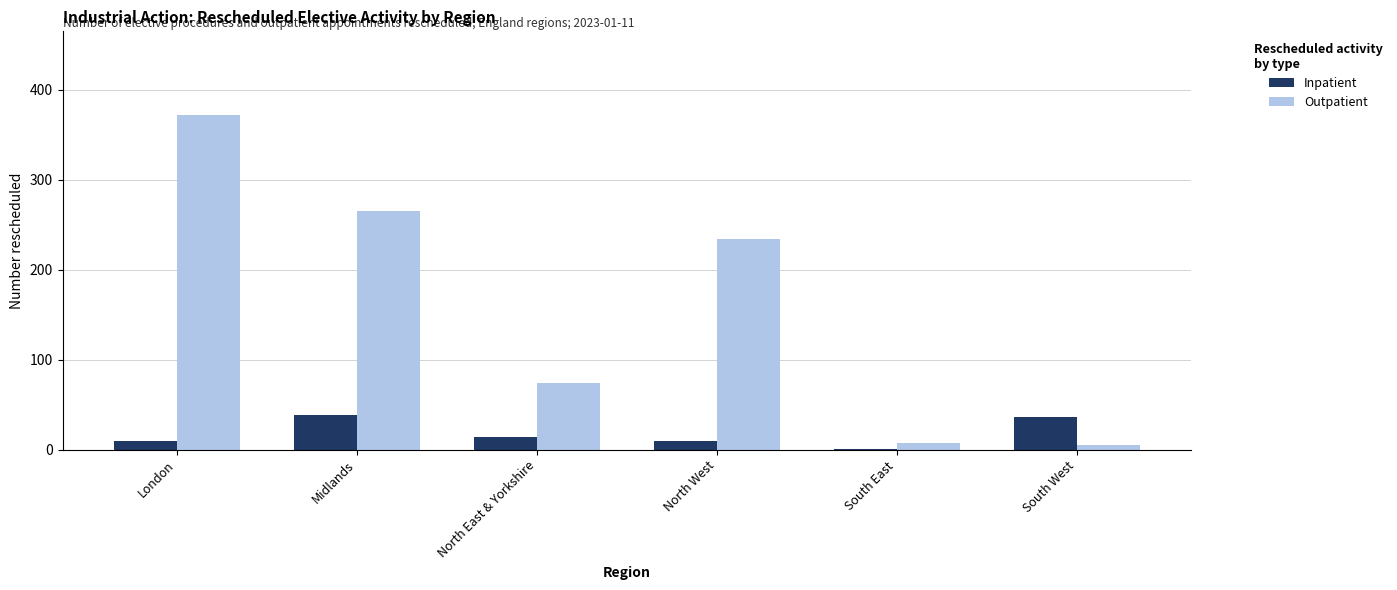

How many groups of bars are there?

6